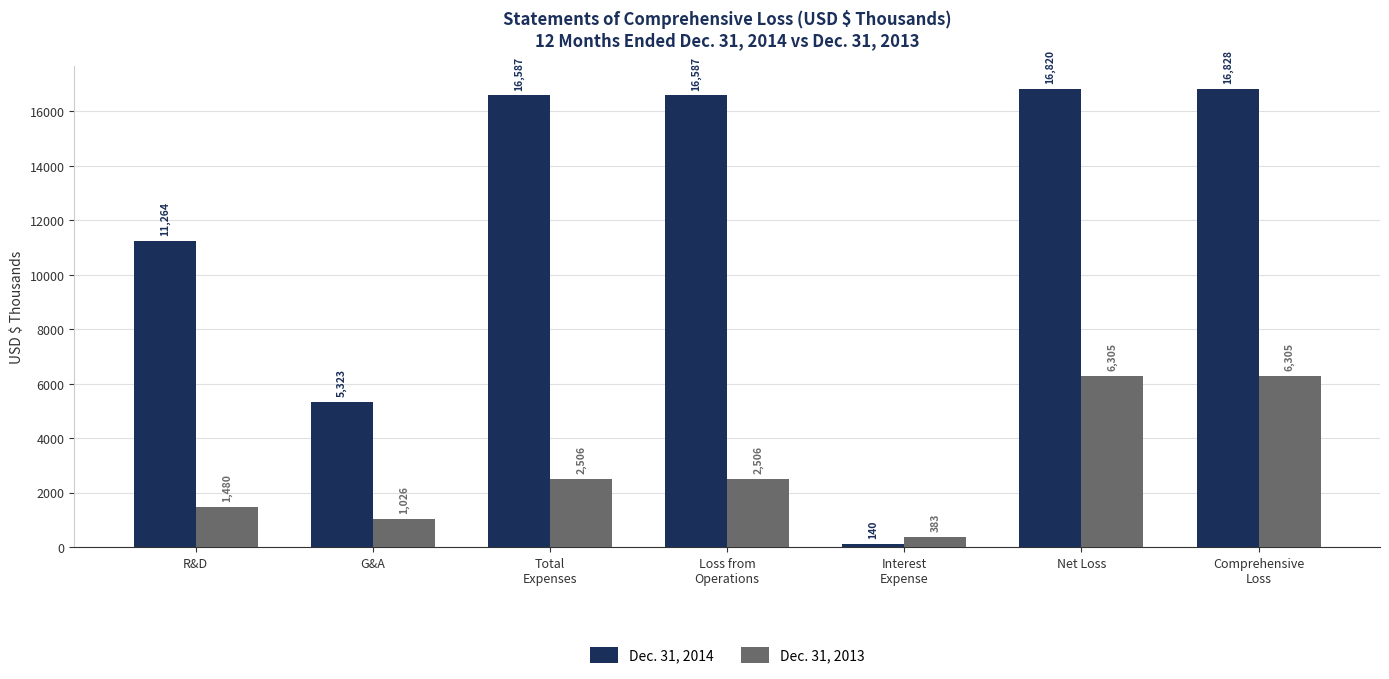

What is the difference between the second highest and second lowest values in the Dec. 31, 2013 series?

5279